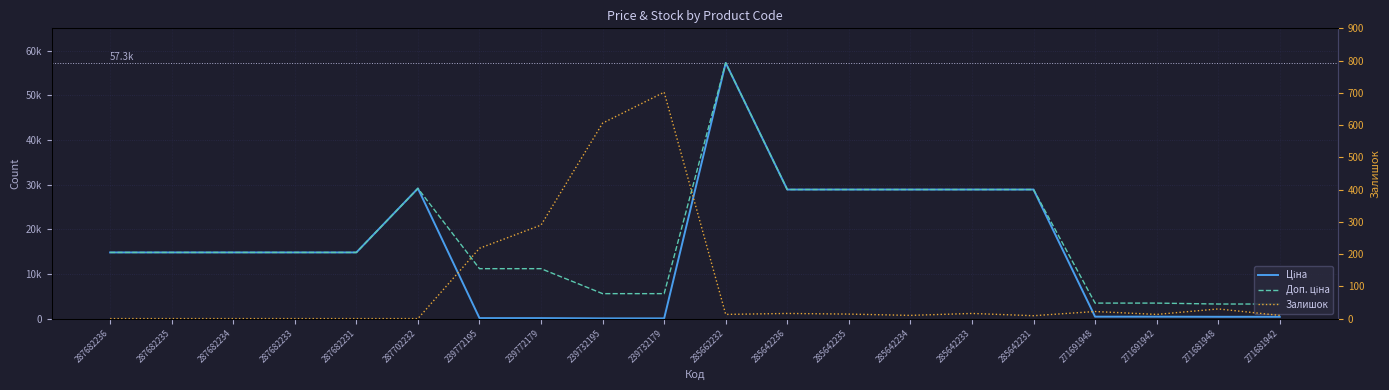

What is the difference between the maximum and minimum values in the Доп. ціна series?

53992.2